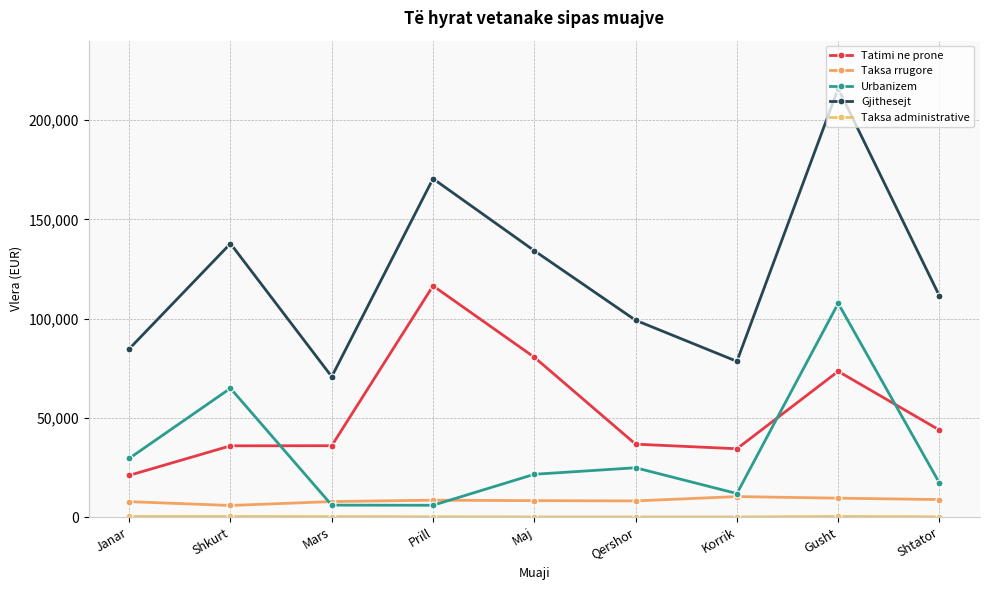

How many values in the Taksa rrugore series are below 8280?

4